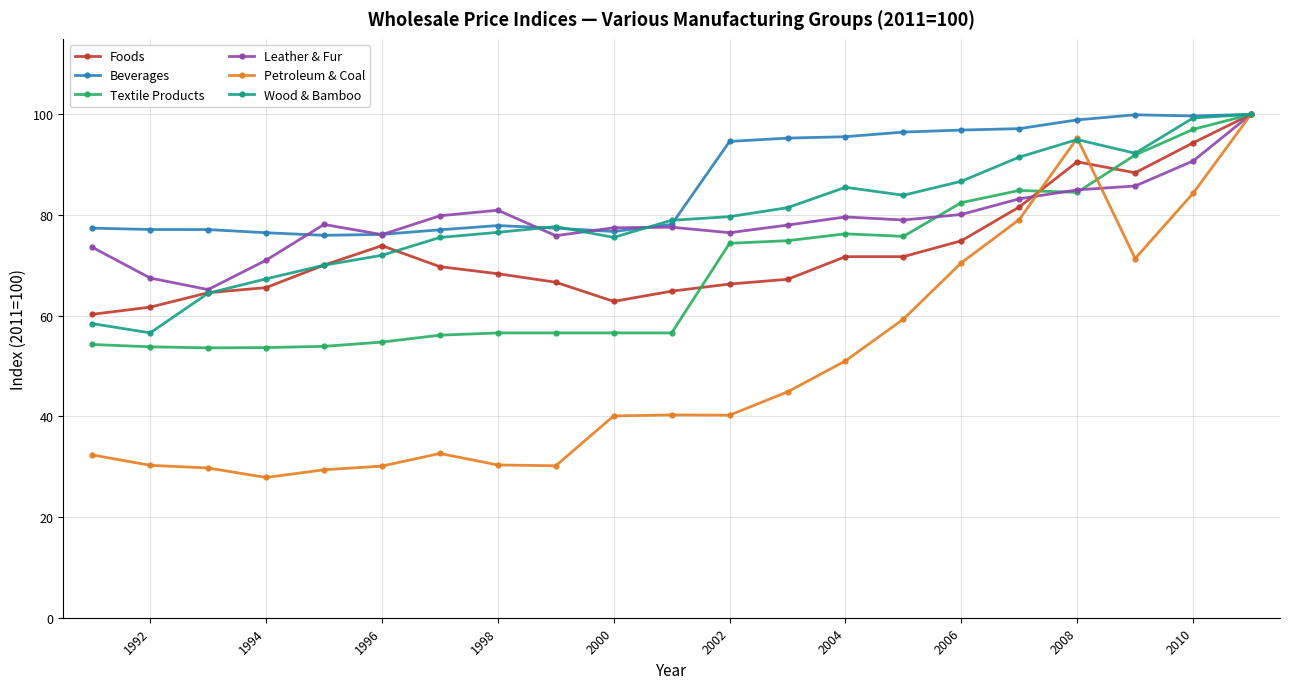

What is the maximum value shown in the chart?

100.0